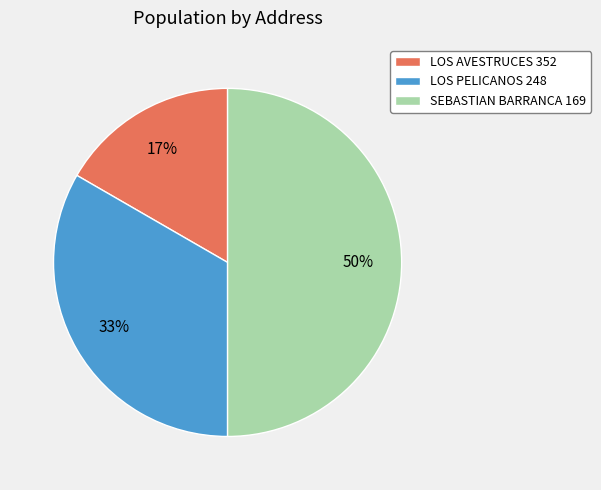

Do SEBASTIAN BARRANCA 169 and LOS AVESTRUCES 352 together represent more than half of the pie?

Yes